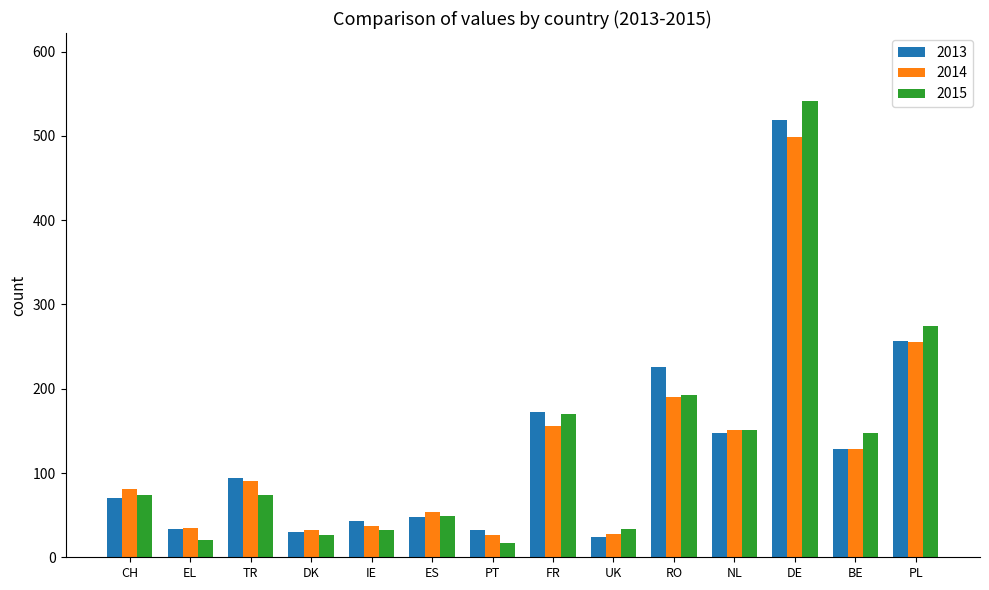

Does the chart contain stacked bars?

No